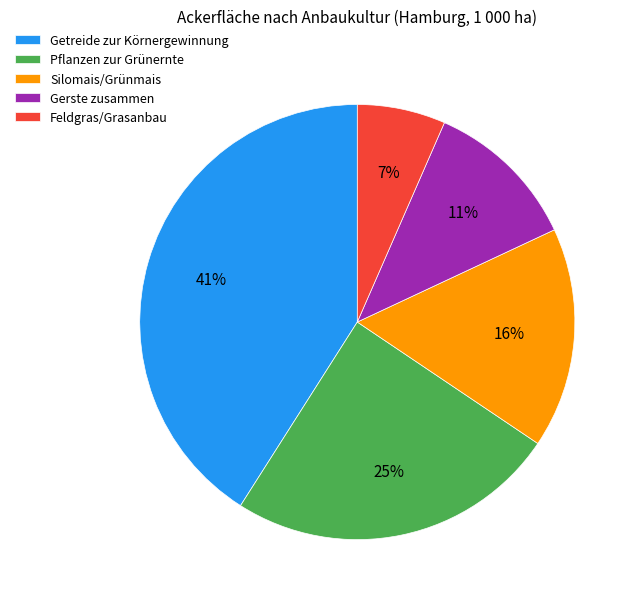

What is the largest slice in the pie chart?

Getreide zur Körnergewinnung